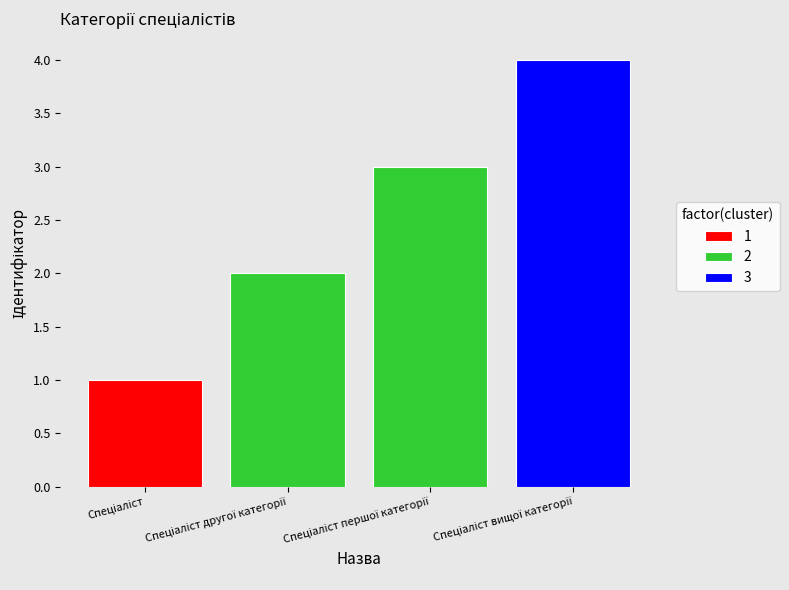

What is the sum of all values?

10